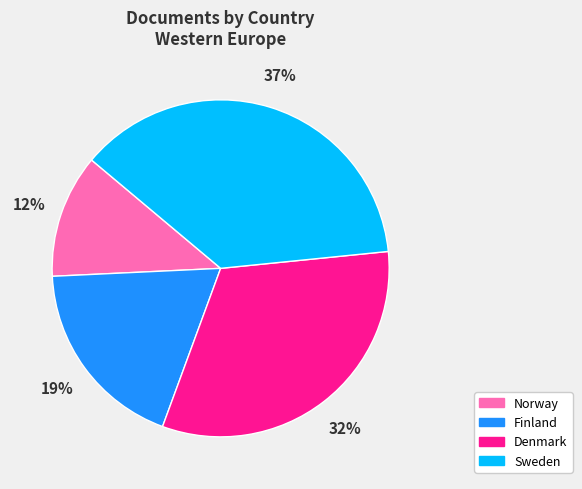

Which category has the biggest portion of the pie?

Sweden